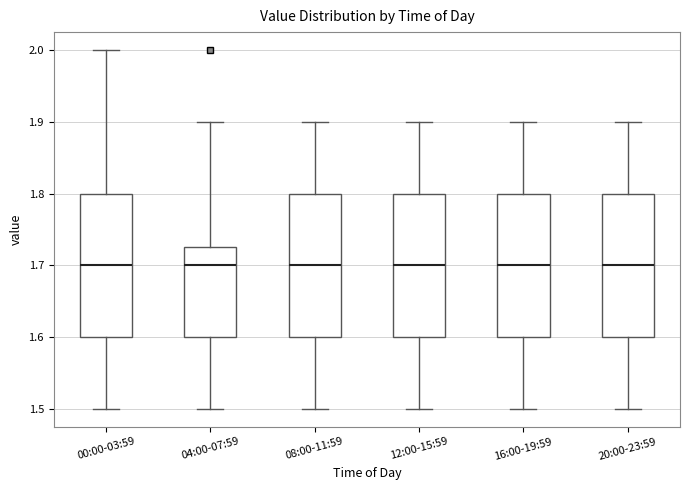

Where does the lower whisker of the box for 12:00-15:59 end on the y-axis? The values are not printed on the chart, so give them approximately, as read against the axis.

1.50